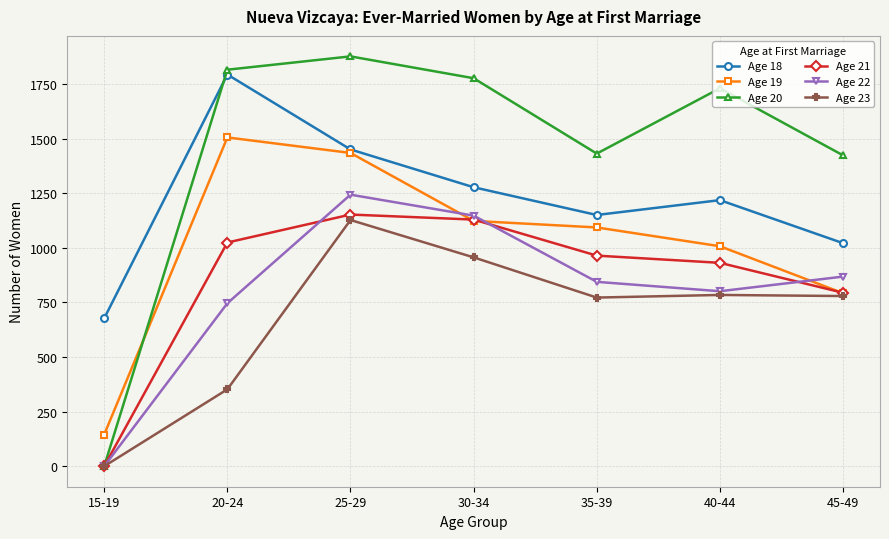

At how many categories does at least one series exceed 808?

6